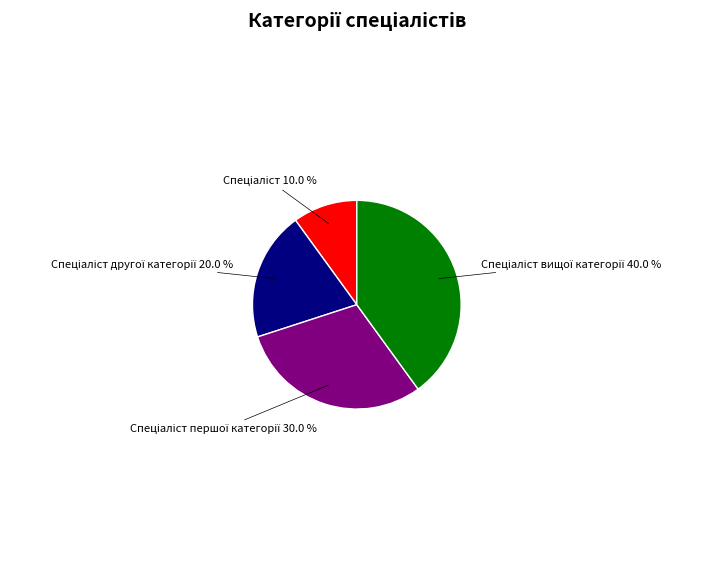

To the nearest percent, what is the difference between the largest and smallest slice percentages?

30%